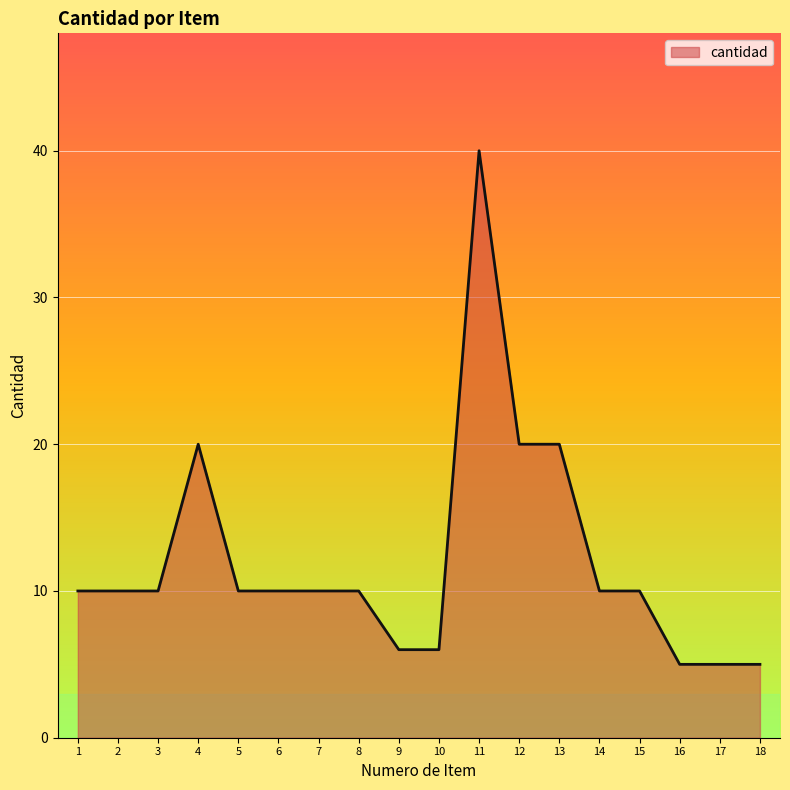

The value at 10 is 6. True or false?

True